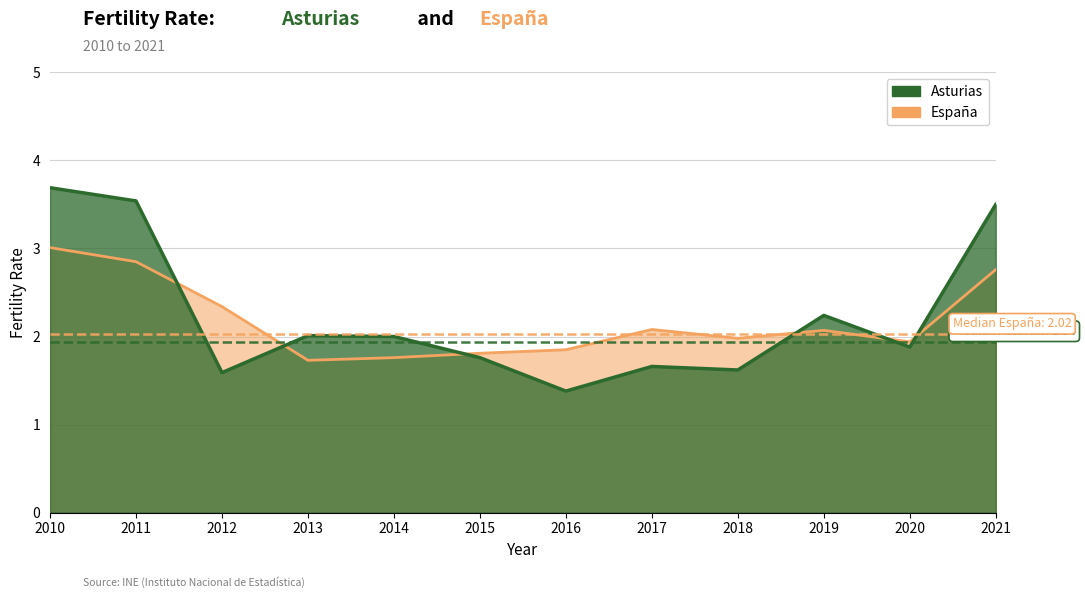

What are all the series names shown in the legend?

Asturias, España